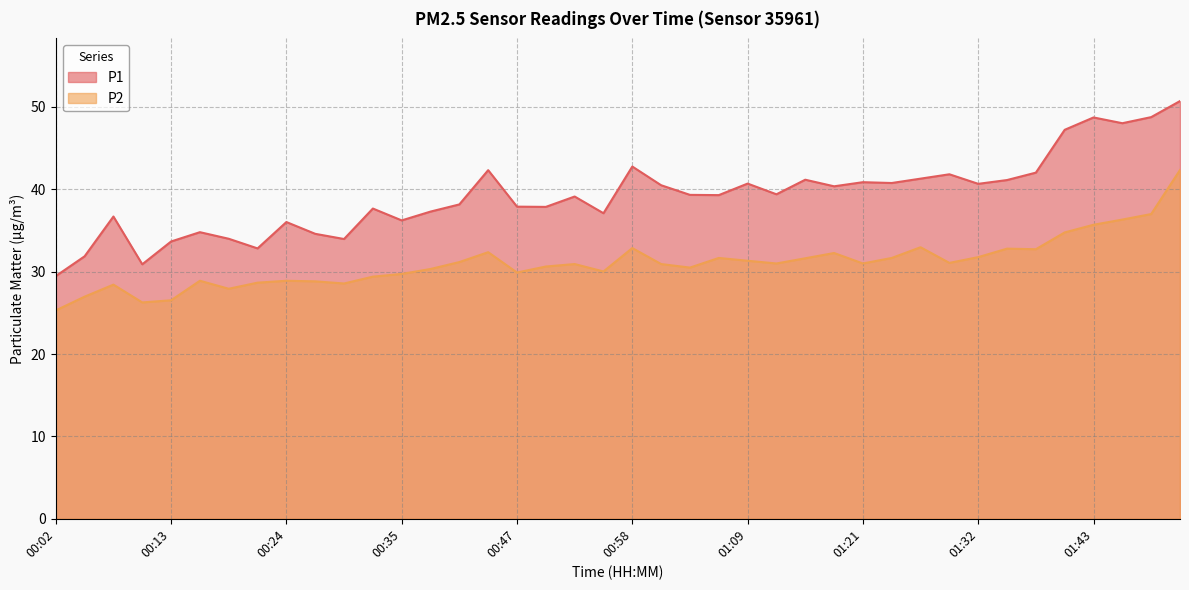

Reading right to left, list all the values displayed in this chart.

P1: 50.7	48.8	48.0	48.7	47.2	42.0	41.1	40.7	41.8	41.3	40.8	40.9	40.4	41.2	39.4	40.7	39.3	39.3	40.5	42.8	37.1	39.1	37.9	37.9	42.3	38.2	37.3	36.2	37.7	34.0	34.6	36.0	32.8	34.0	34.8	33.7	30.9	36.7	31.9	29.5
P2: 42.4	37.0	36.3	35.7	34.8	32.7	32.8	31.8	31.1	33.0	31.7	31.0	32.3	31.6	31.0	31.3	31.7	30.5	30.9	32.9	30.0	30.9	30.6	29.9	32.4	31.2	30.3	29.7	29.4	28.6	28.8	28.9	28.7	27.9	28.9	26.5	26.3	28.4	27.0	25.3